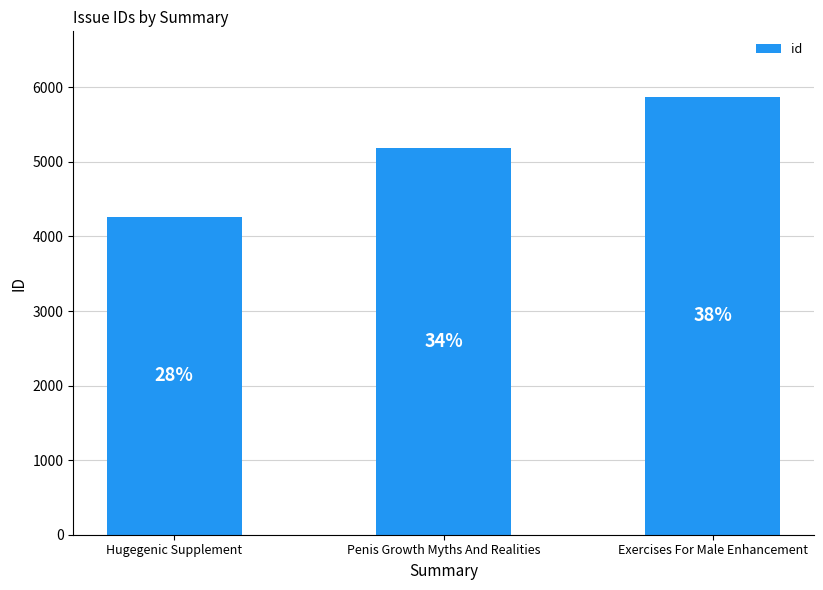

Rank the categories by value from highest to lowest.

Exercises For Male Enhancement, Penis Growth Myths And Realities, Hugegenic Supplement